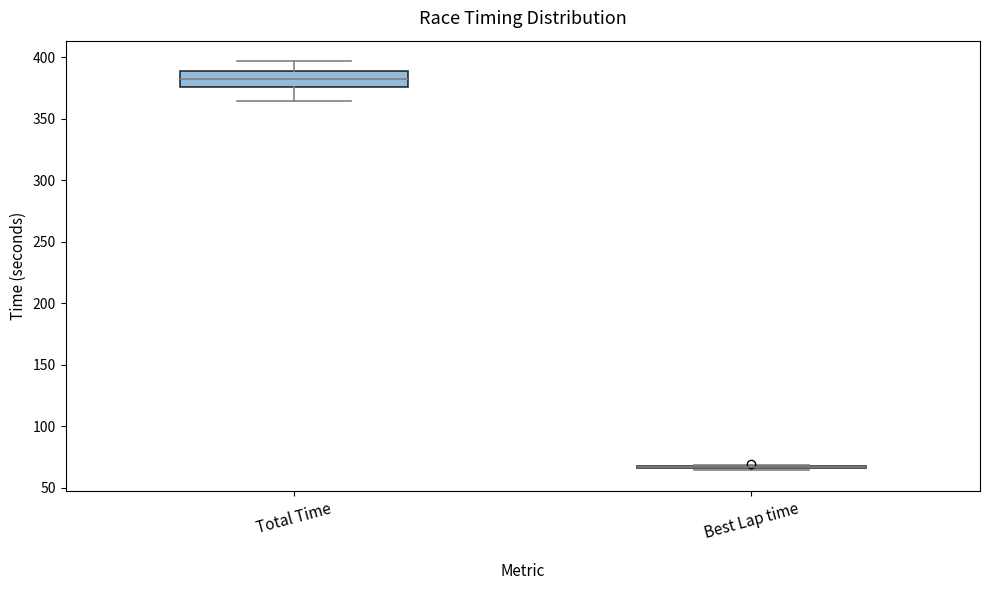

Reading left to right, transcribe this box plot: for each box, give where its median line is, the range the box spans, and where its two whiskers end, as read against the y-axis. The values are not printed on the chart, so give them approximately, as read against the axis.

Total Time: median 380, box 375 to 390, whiskers 365 to 395
Best Lap time: box collapsed to a line at 65, whiskers 65 to 70